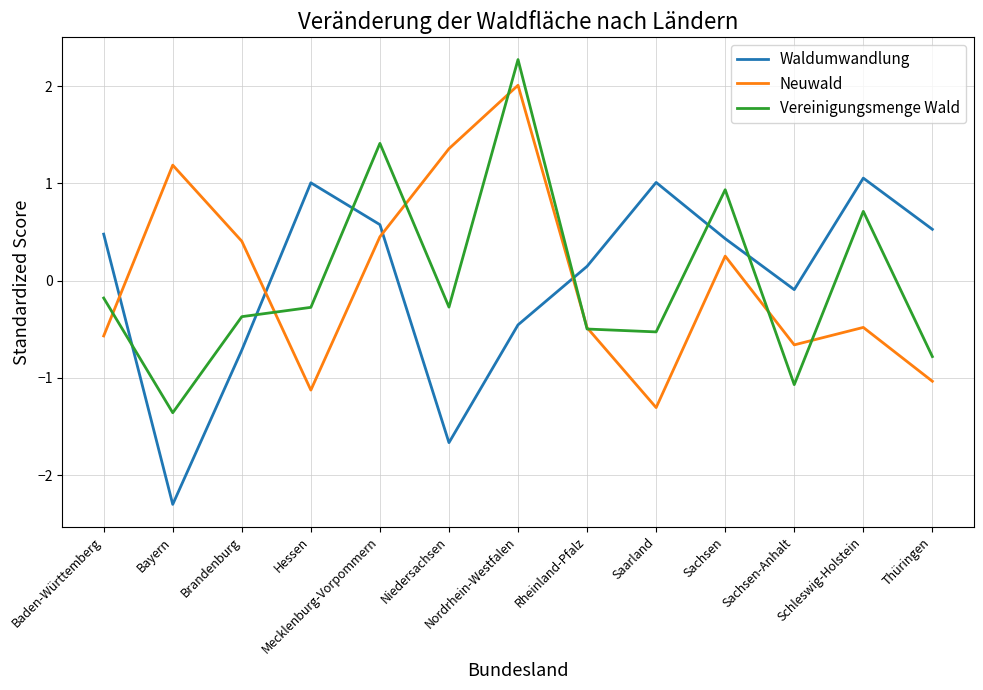

Is the value of Neuwald at Sachsen-Anhalt greater than the value of Waldumwandlung at Baden-Württemberg?

No